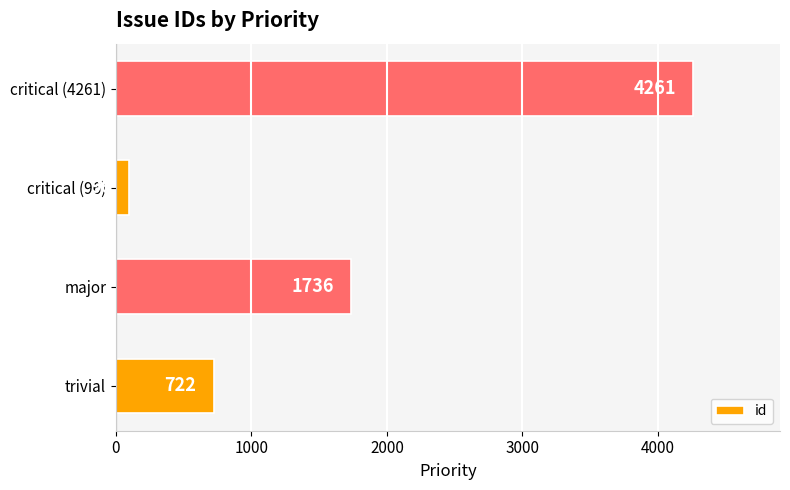

Reading bottom to top, what are all the values shown in this chart?

722	1736	96	4261